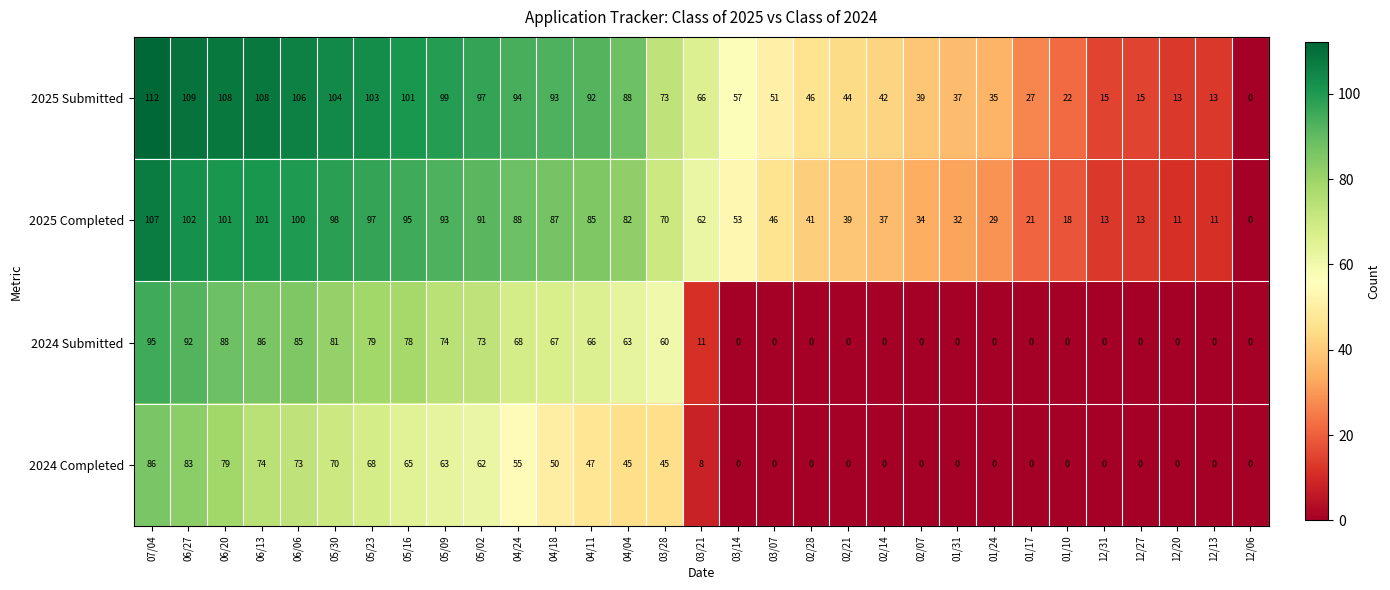

What is the average value of the 2025 Submitted series?

65